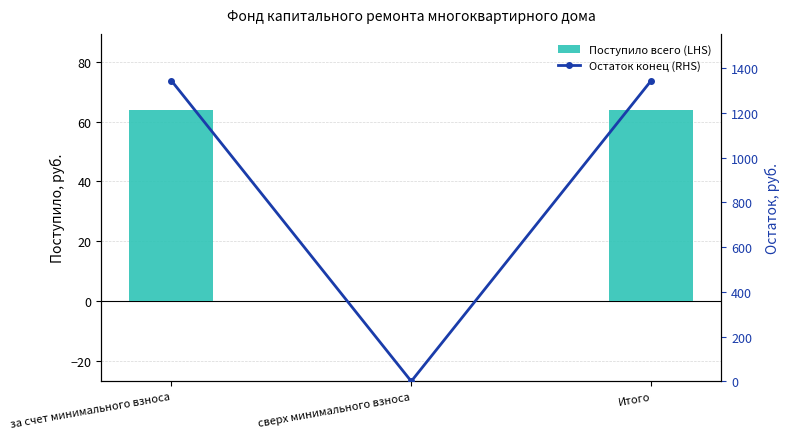

Reading left to right, extract all data points from this chart.

Поступило всего (LHS): 63.8	0.0	63.8
Остаток конец (RHS): 1344.7	0.0	1344.7